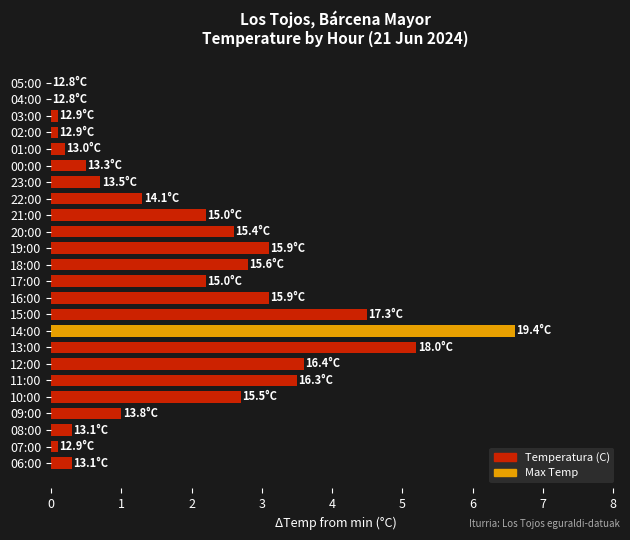

Which label corresponds to the largest value in the chart?

14:00